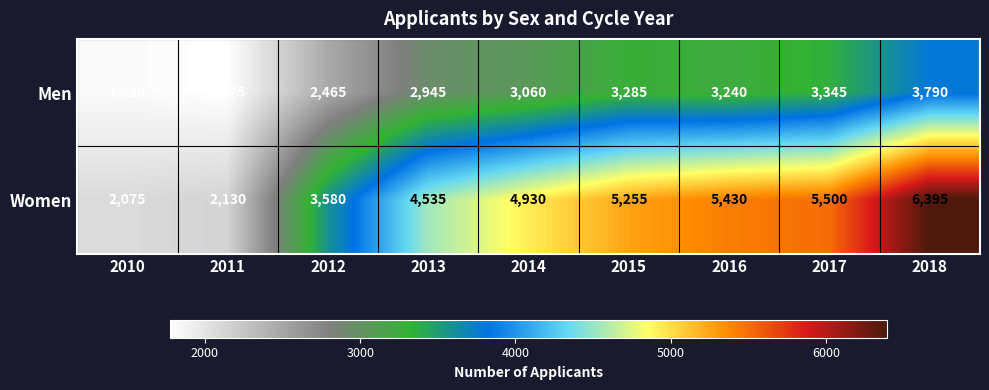

At how many categories does at least one series exceed 6220?

1